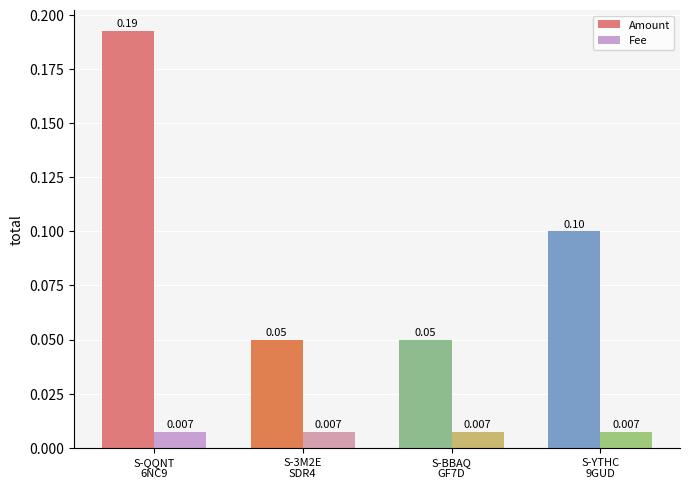

Which series has the widest spread of values?

Amount